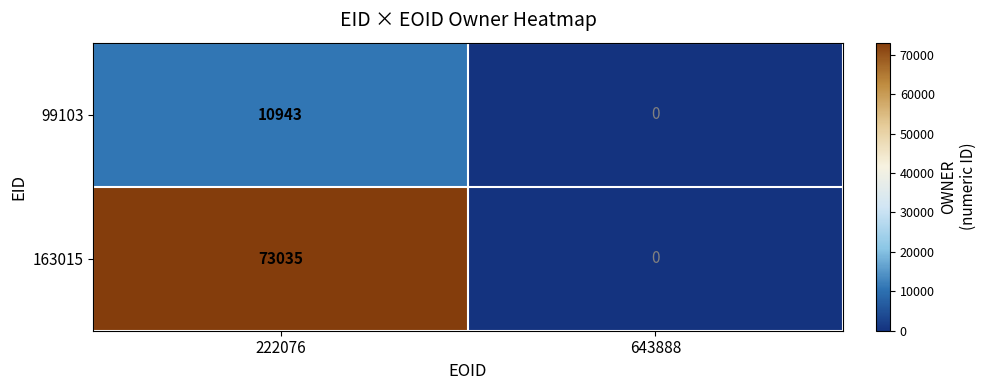

Which series has the largest range (max minus min)?

163015